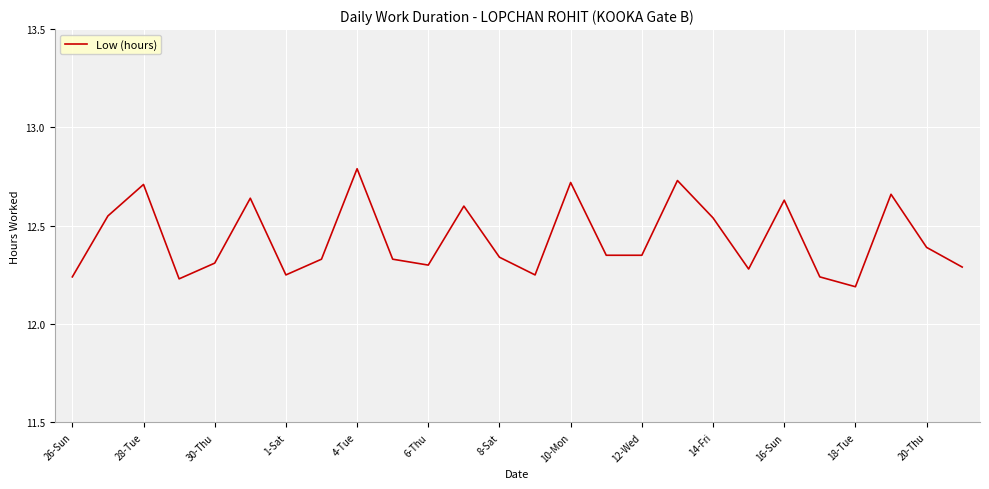

What is the difference between the maximum and minimum values?

0.6